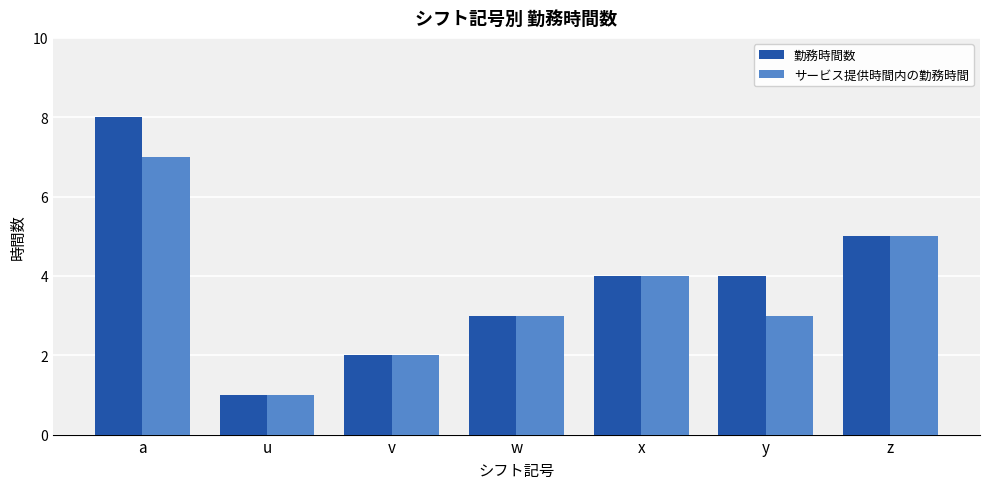

Which series has the largest range (max minus min)?

勤務時間数